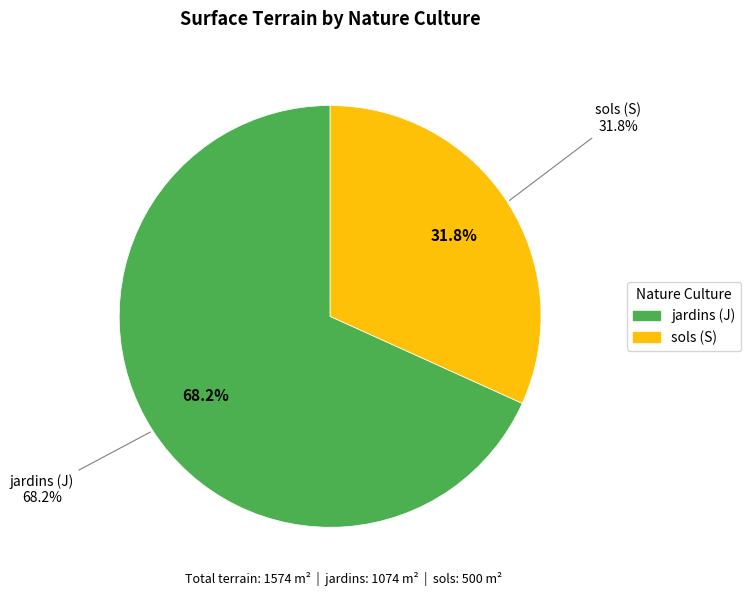

Which category has the smallest portion of the pie?

sols (S)